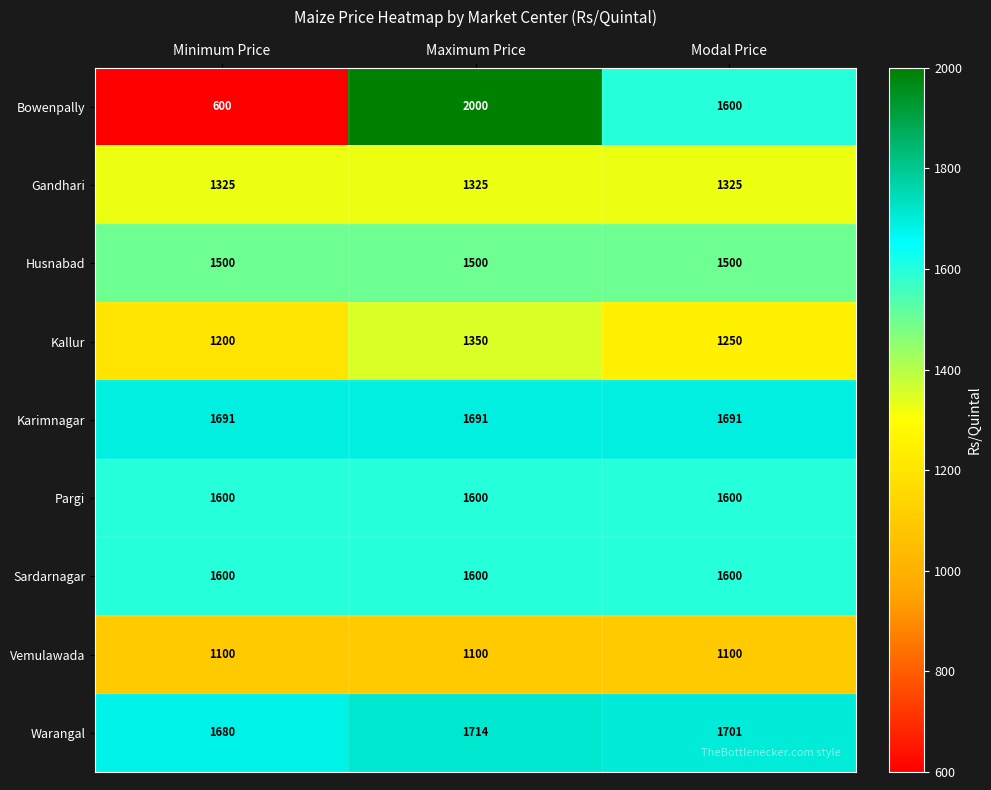

The value of Karimnagar at Maximum Price is 2546. True or false?

False